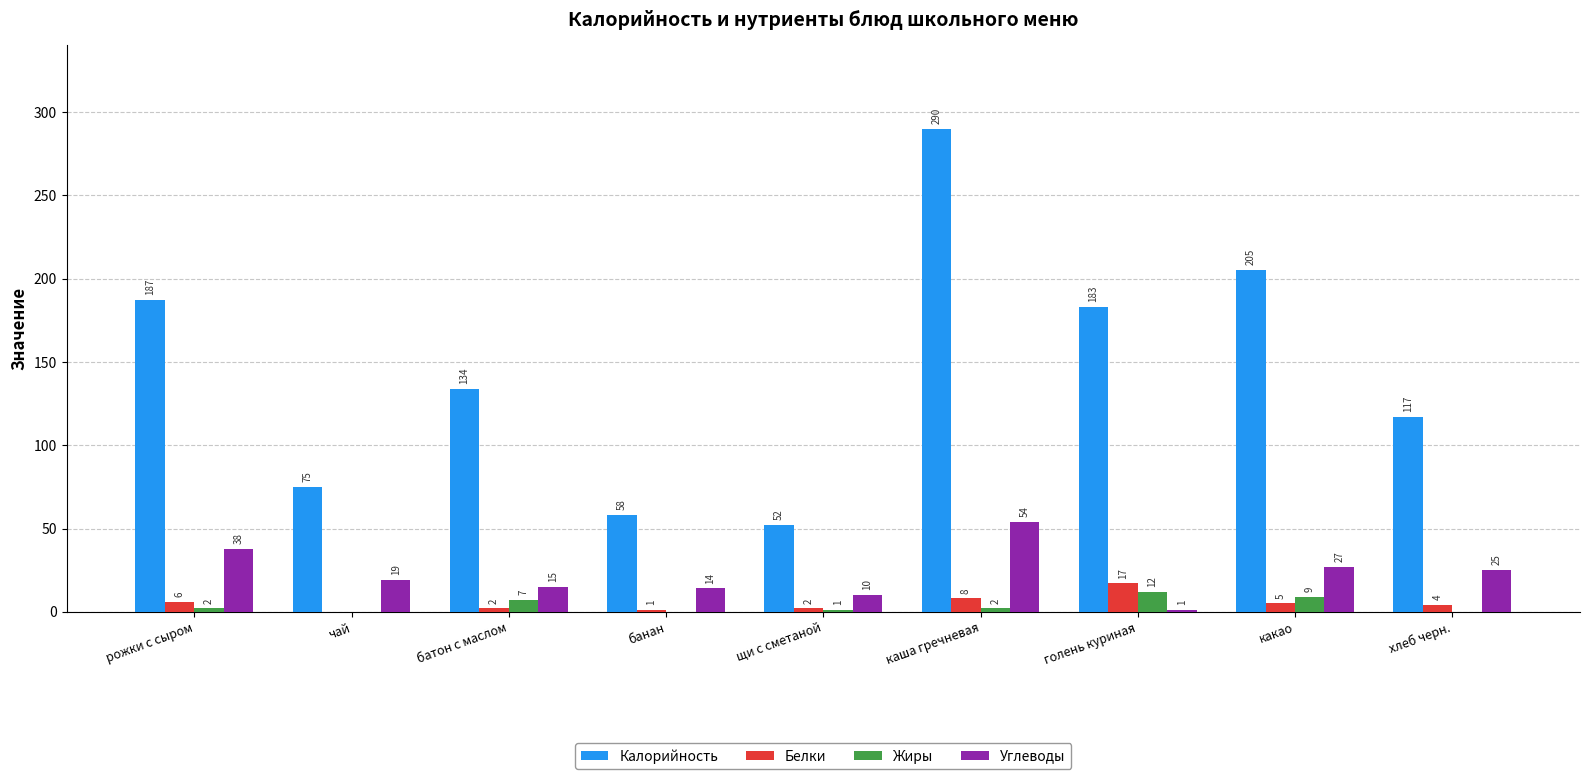

Is the value of Белки at чай greater than the value of Калорийность at каша гречневая?

No